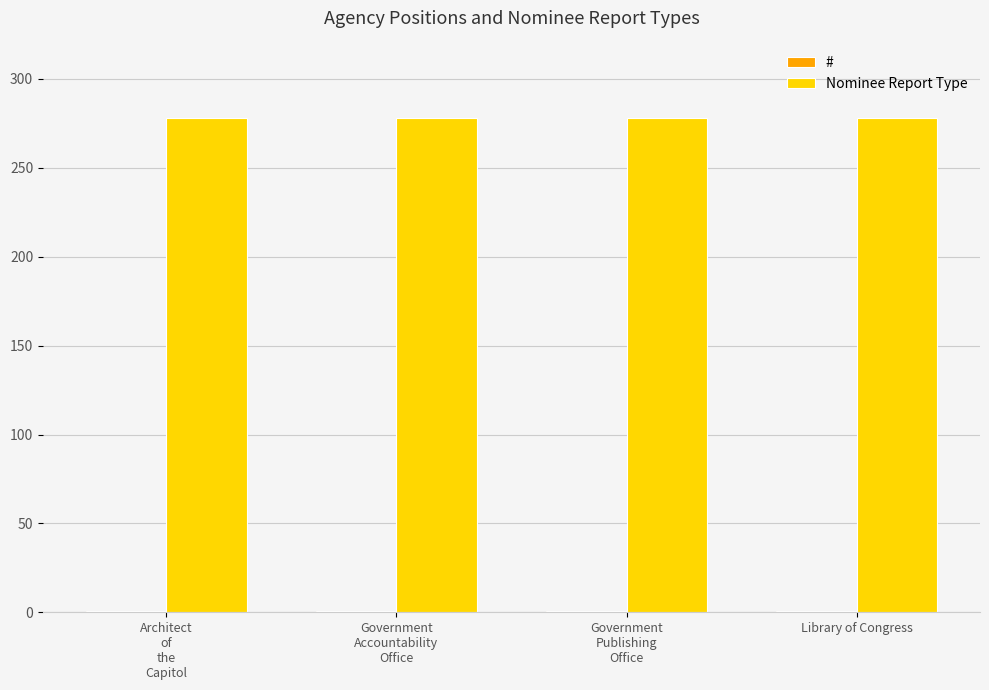

What is the maximum value shown in the chart?

278